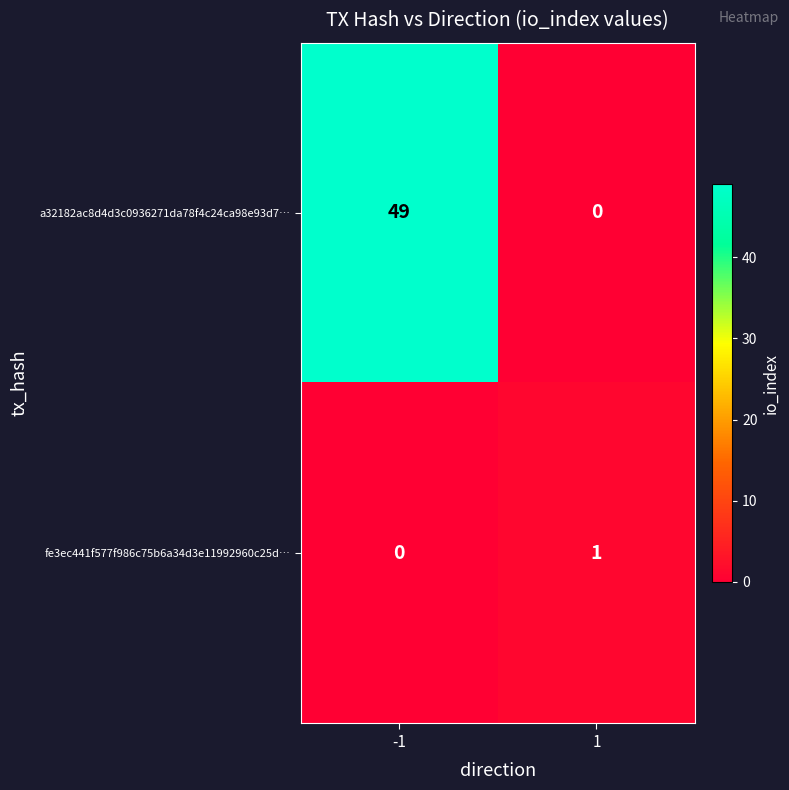

Reading left to right, transcribe all the data shown in this chart.

a32182ac8d4d3c0936271da78f4c24ca98e93d7…: 49	0
fe3ec441f577f986c75b6a34d3e11992960c25d…: 0	1